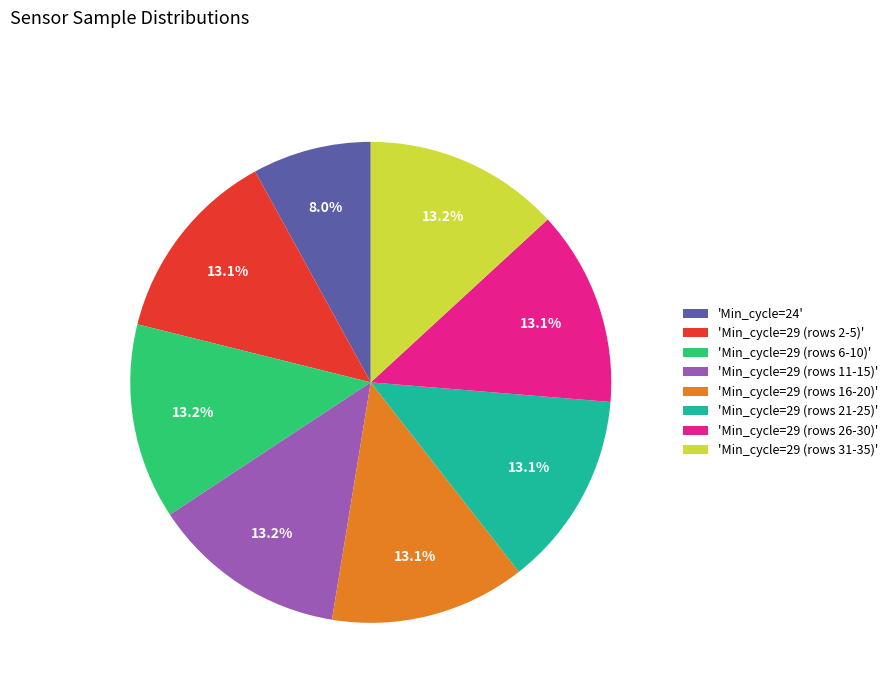

Approximately how many times larger is the value at 'Min_cycle=29 (rows 16-20)' compared to 'Min_cycle=29 (rows 6-10)'?

1.0